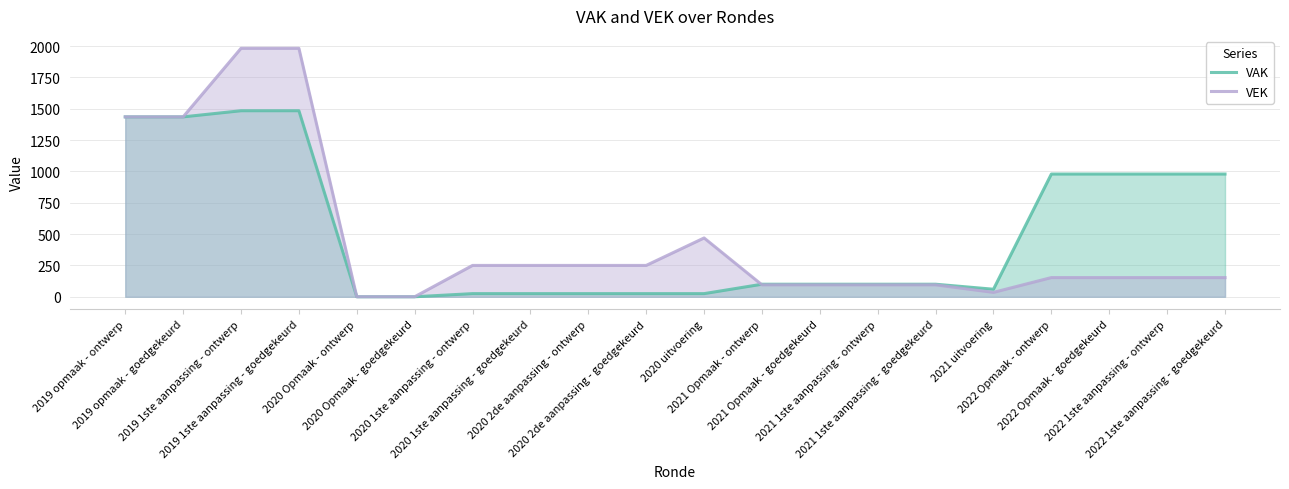

Which label corresponds to the largest value in the chart?

2019 1ste aanpassing - ontwerp